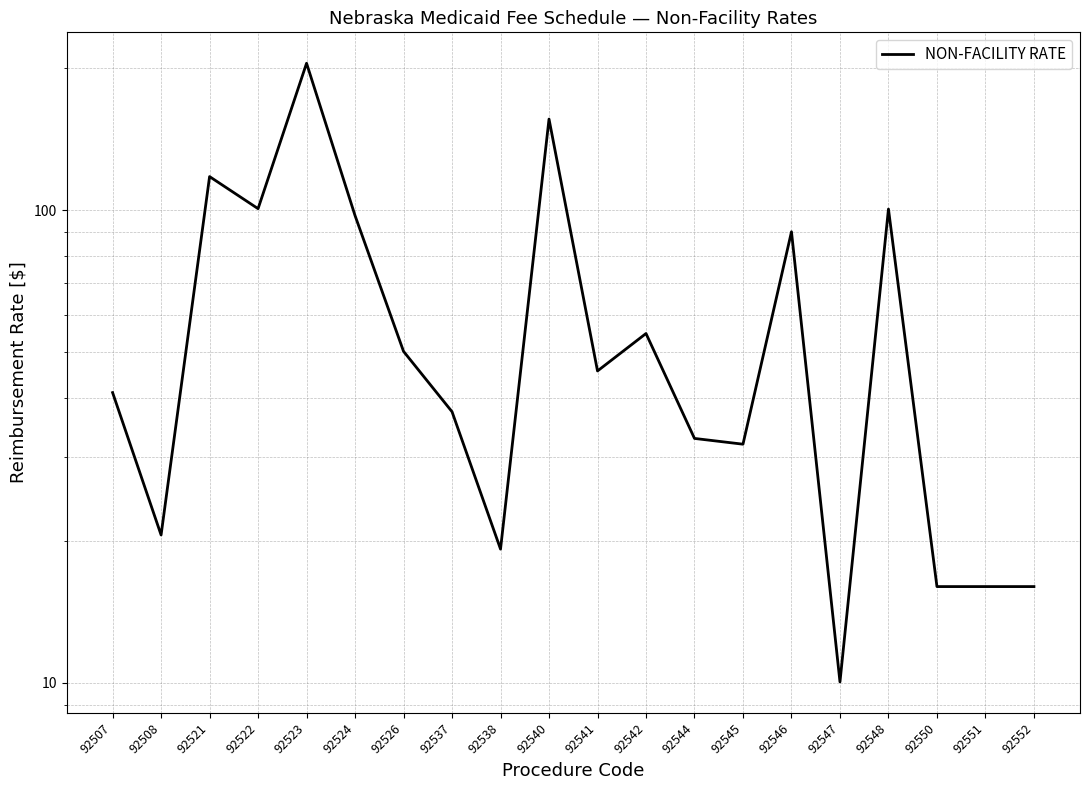

True or false: the data shows 16.0 at 92550.

True